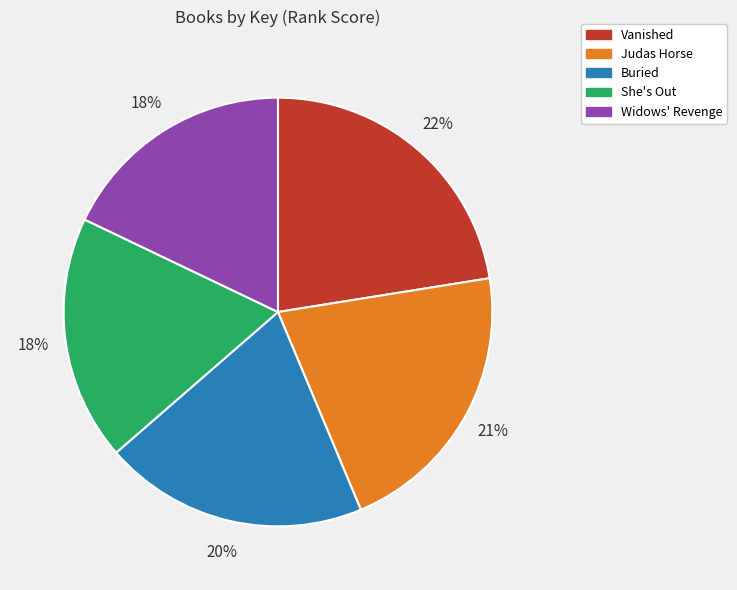

To the nearest percent, what percentage of the pie is She's Out?

18%